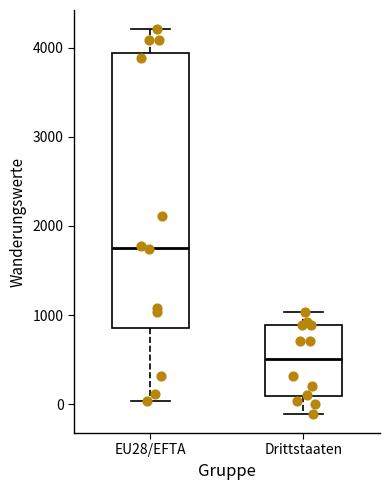

Reading left to right, transcribe this box plot: for each box, give where its median line is, the range the box spans, and where its two whiskers end, as read against the y-axis. The values are not printed on the chart, so give them approximately, as read against the axis.

EU28/EFTA: median 1800, box 900 to 3900, whiskers 0 to 4200
Drittstaaten: median 500, box 100 to 900, whiskers -100 to 1000